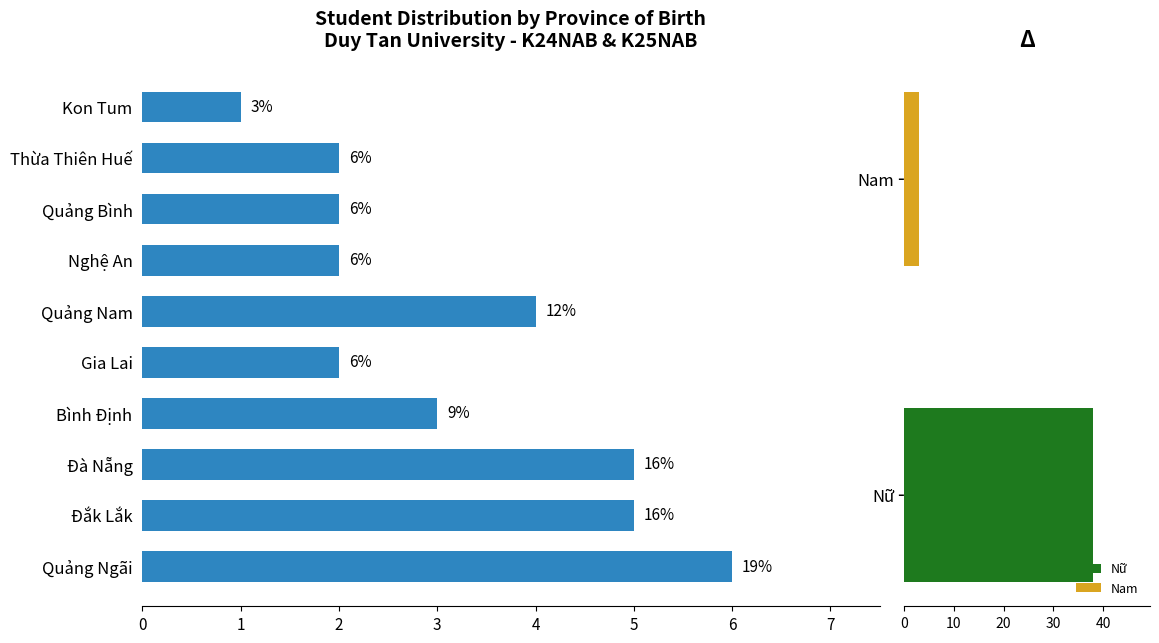

Reading left to right, list all the values displayed in this chart.

6	5	5	3	2	4	2	2	2	1